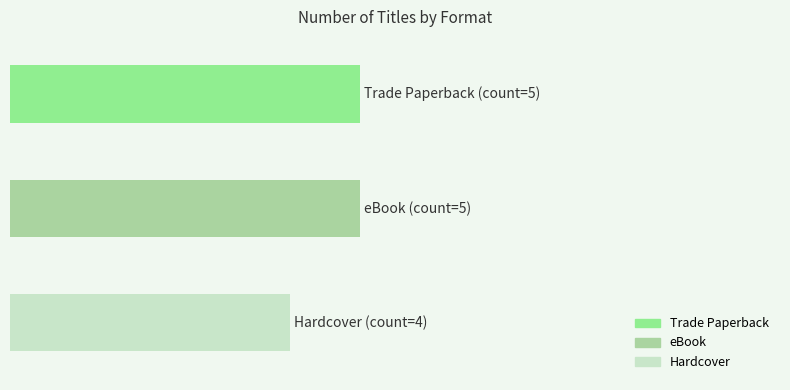

What is the smallest value displayed?

4